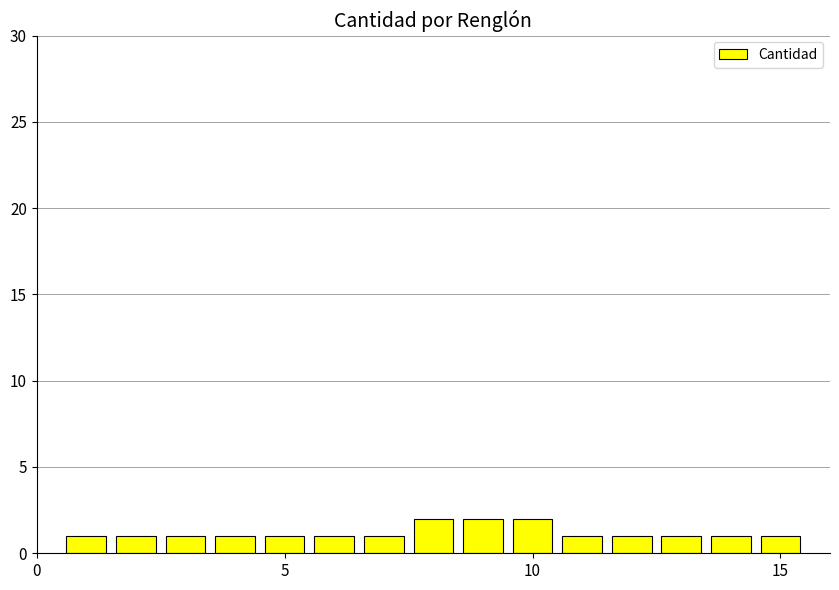

Reading left to right, extract all data points from this chart.

1	1	1	1	1	1	1	2	2	2	1	1	1	1	1